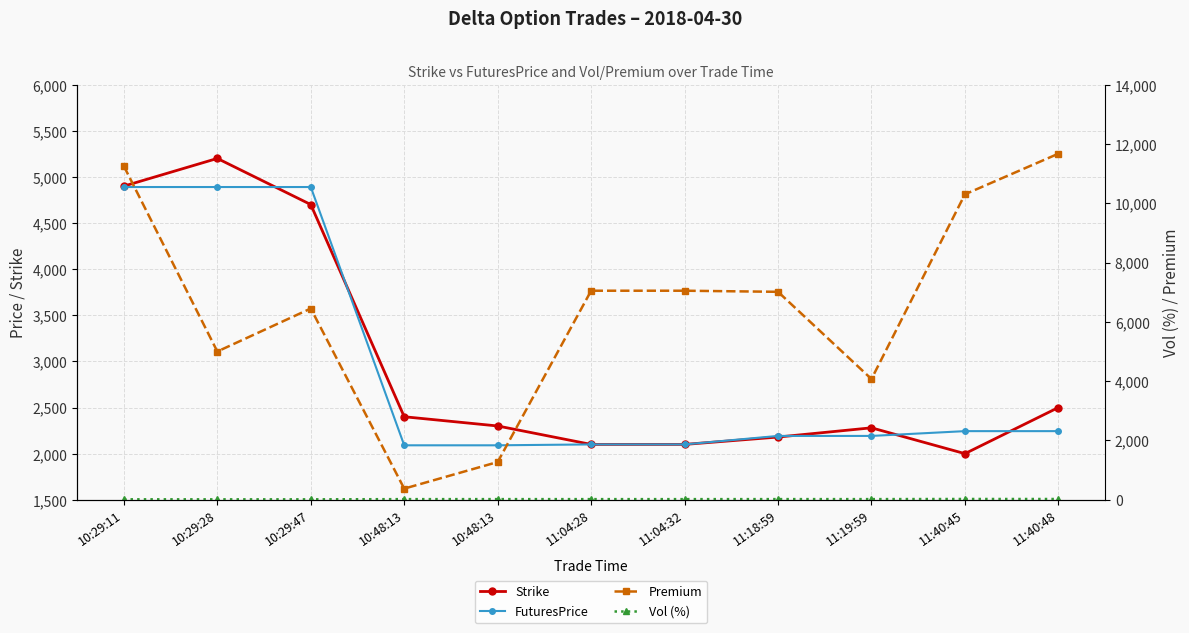

Reading left to right, what are all the values shown in this chart?

Strike: 10:29:11=4900.0	10:29:28=5200.0	10:29:47=4700.0	10:48:13=2400.0	10:48:13=2300.0	11:04:28=2100.0	11:04:32=2100.0	11:18:59=2180.0	11:19:59=2280.0	11:40:45=2000.0	11:40:48=2500.0
FuturesPrice: 10:29:11=4890.0	10:29:28=4890.0	10:29:47=4890.0	10:48:13=2090.4	10:48:13=2090.4	11:04:28=2100.0	11:04:32=2100.0	11:18:59=2192.1	11:19:59=2192.1	11:40:45=2244.0	11:40:48=2244.0
Premium: 10:29:11=11250.0	10:29:28=5000.0	10:29:47=6450.0	10:48:13=376.0	10:48:13=1273.0	11:04:28=7050.0	11:04:32=7050.0	11:18:59=7013.0	11:19:59=4072.0	11:40:45=10301.0	11:40:48=11671.0
Vol (%): 10:29:11=15.5	10:29:28=14.5	10:29:47=14.5	10:48:13=21.2	10:48:13=22.0	11:04:28=21.5	11:04:32=21.5	11:18:59=22.2	11:19:59=22.0	11:40:45=26.5	11:40:48=26.0